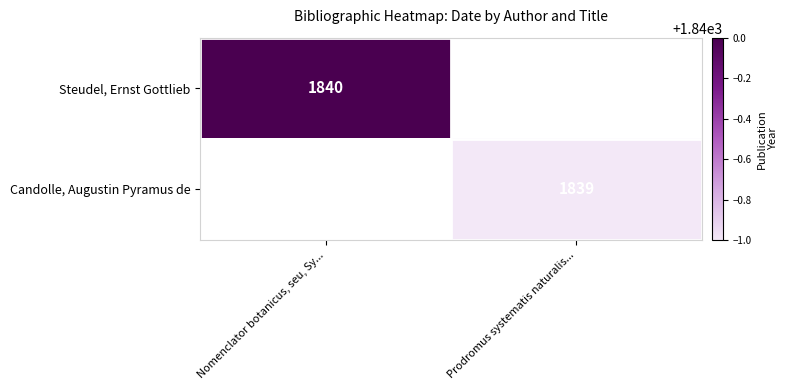

What is the maximum value shown in the chart?

1840